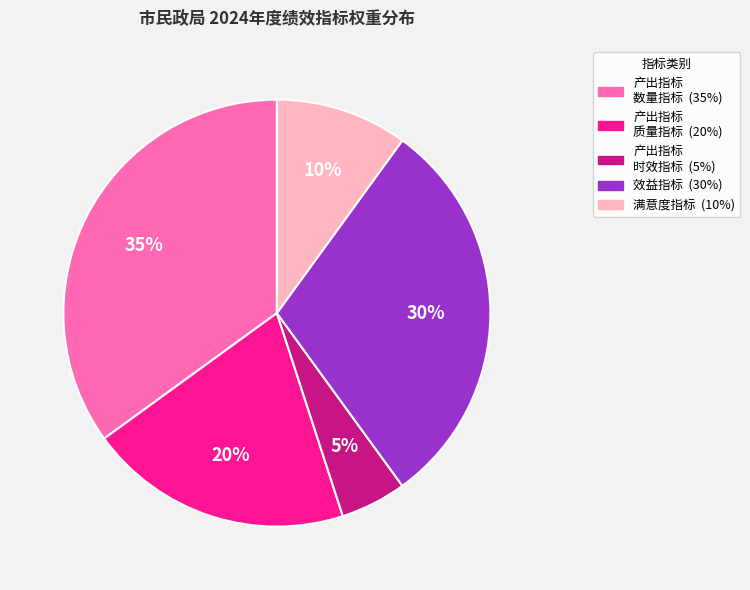

Is there a majority slice in this chart?

No